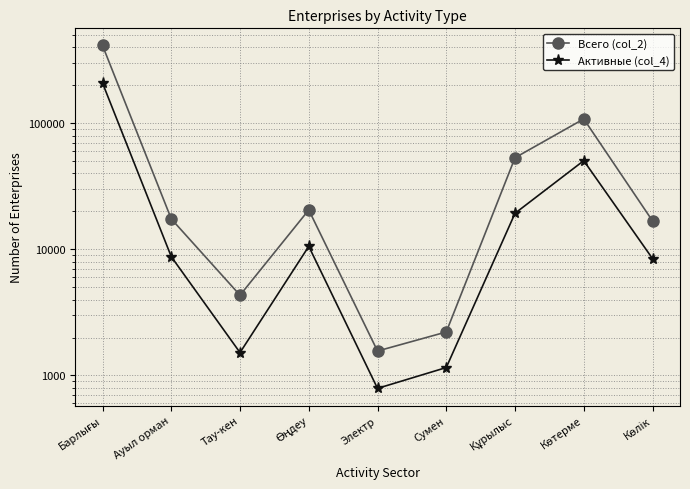

Which series changed the most between Өңдеу and Көтерме?

Всего (col_2)